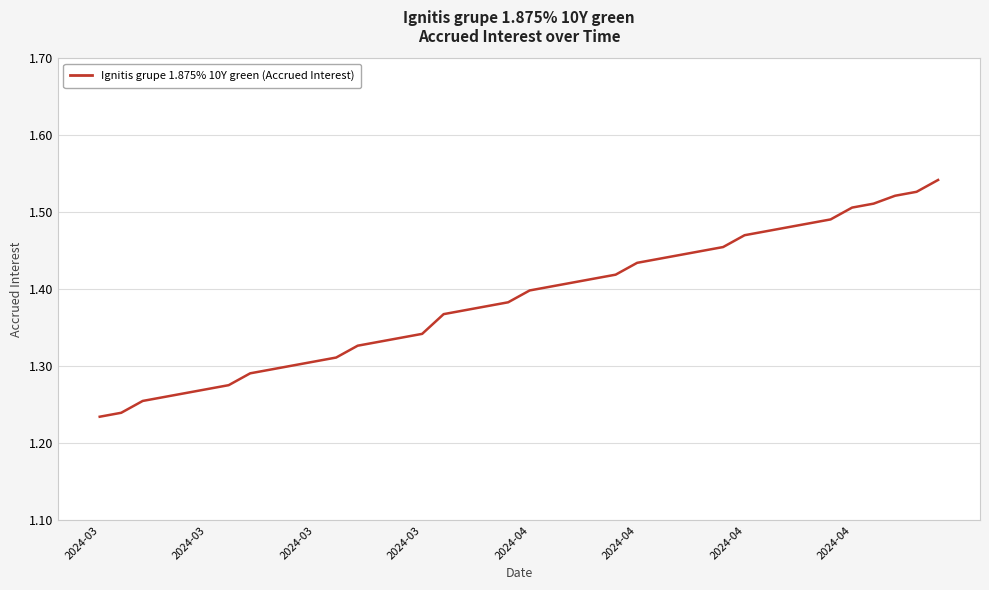

True or false: there are more than 2 points higher than both neighbors.

False